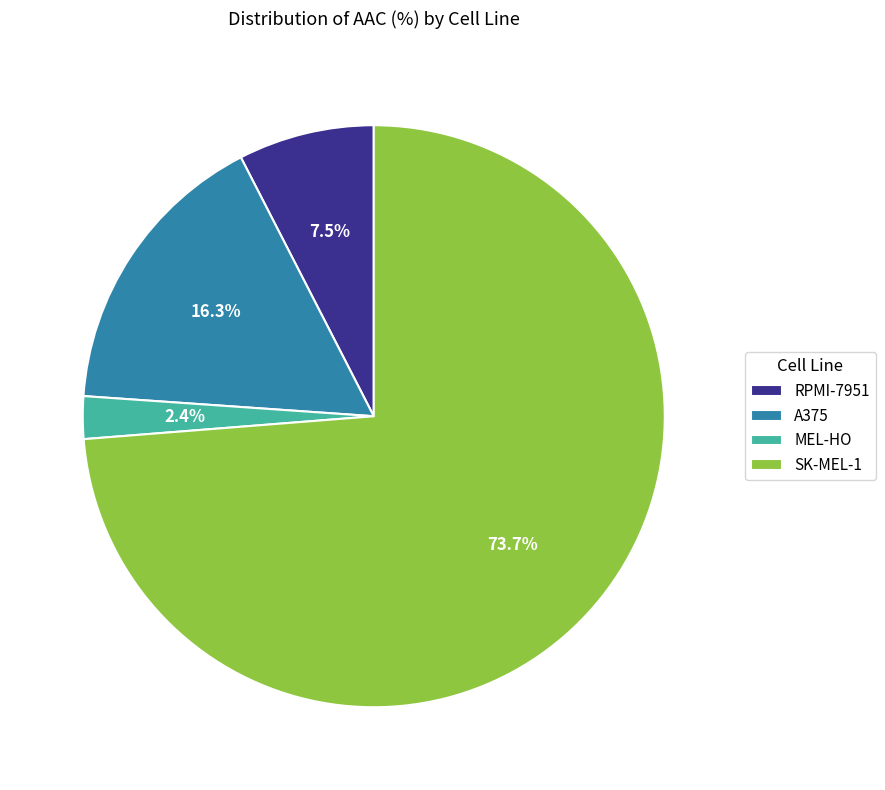

What is the smallest slice in the pie chart?

MEL-HO